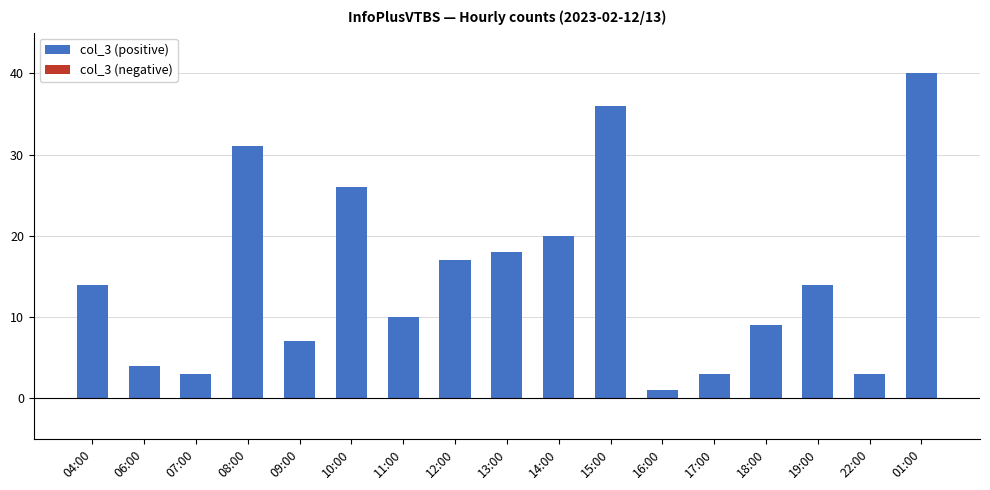

What is the sum of the values at 19:00 and 11:00?

24